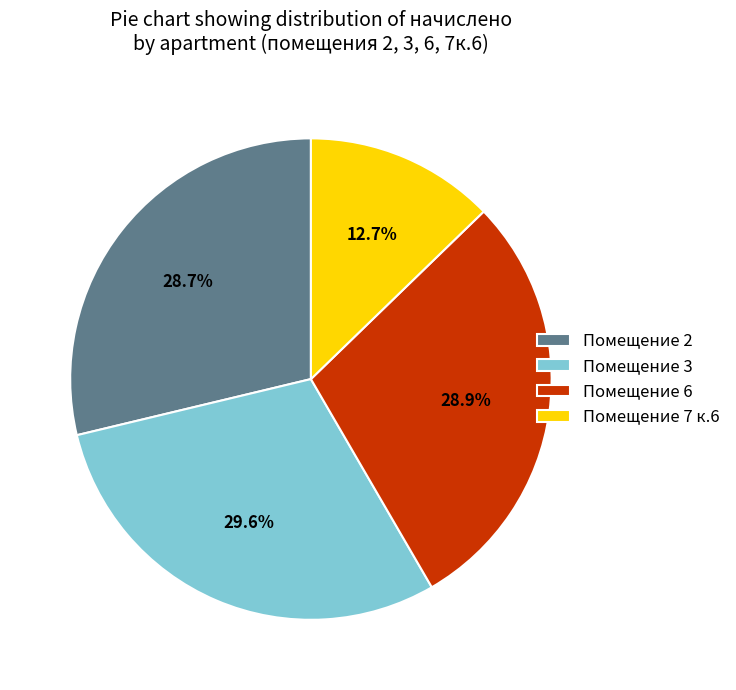

What is the ratio of the value at Помещение 2 to the value at Помещение 7 к.6?

2.3